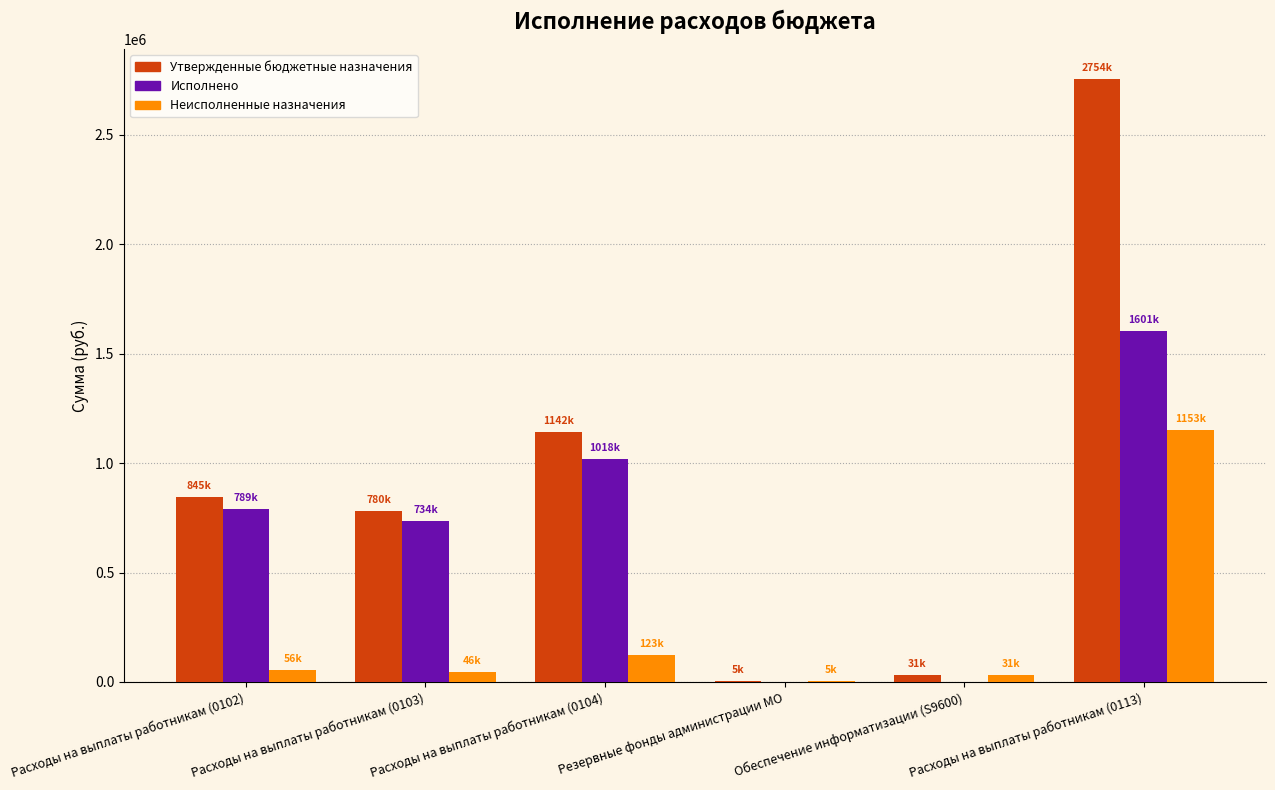

What is the highest value of the Утвержденные бюджетные назначения series?

2754018.9